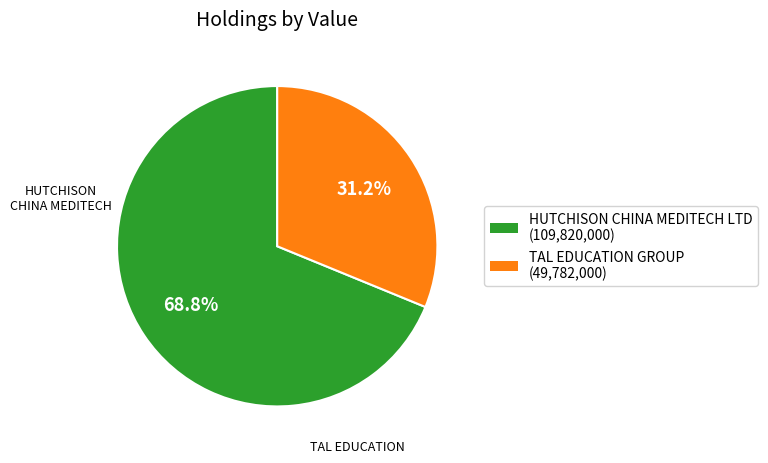

What percentage is the TAL EDUCATION GROUP slice, to the nearest percent?

31%